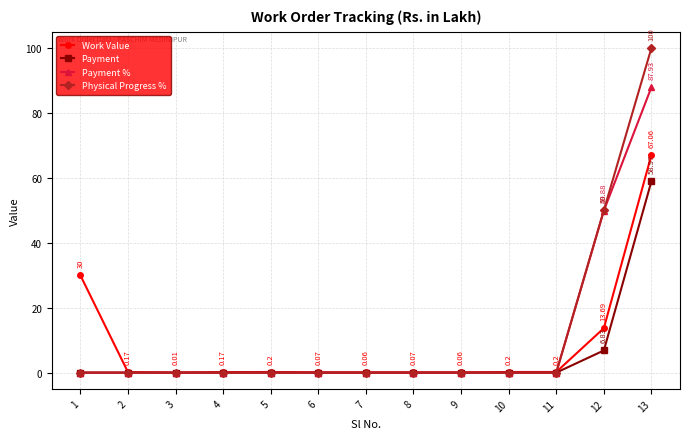

At which label is Payment % closest to 43?

12